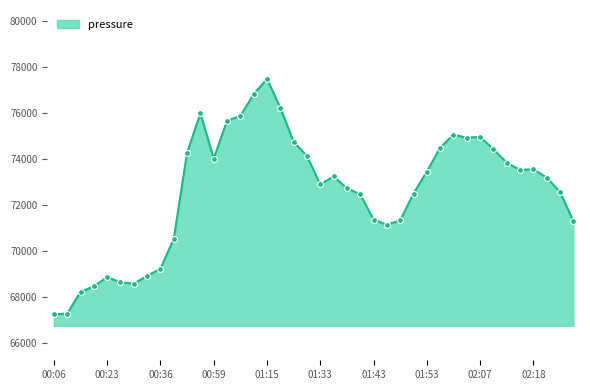

What is the difference between the maximum and minimum values?

10229.8